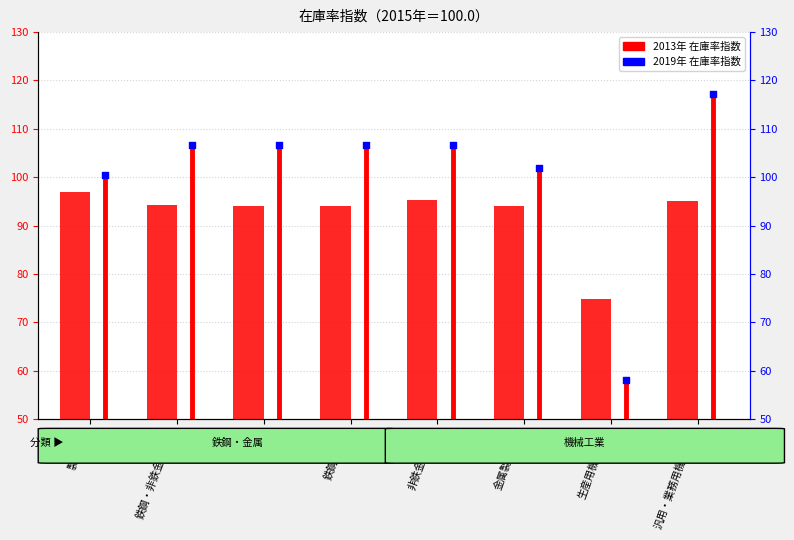

At how many categories does at least one series exceed 88?

7